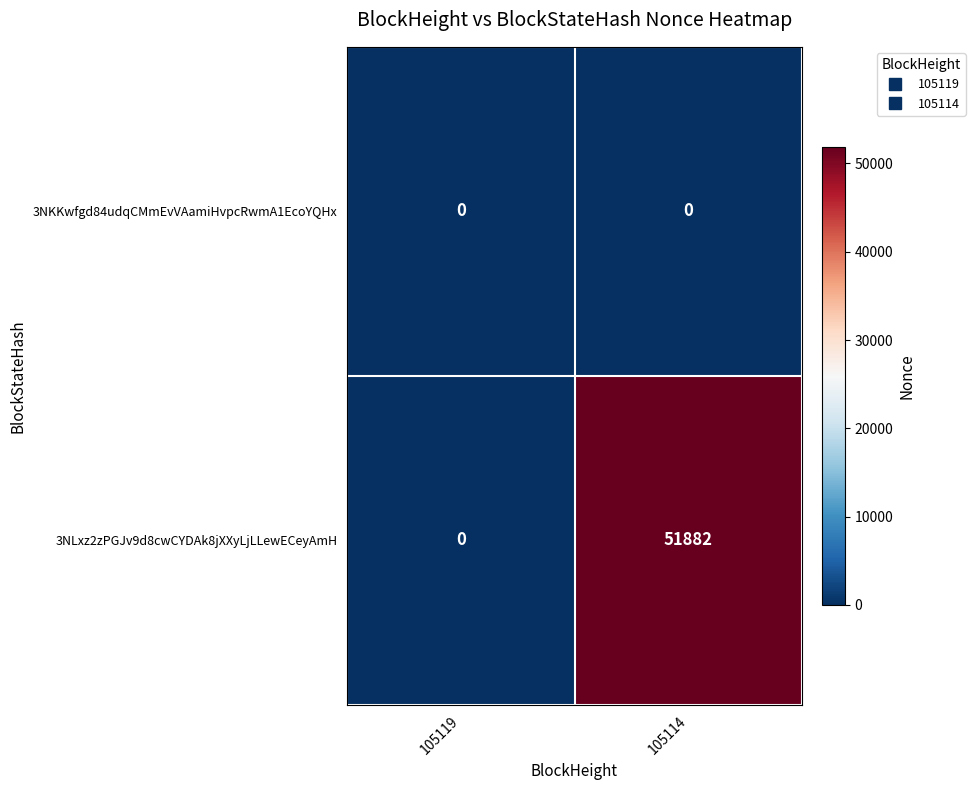

At which label is 3NLxz2zPGJv9d8cwCYDAk8jXXyLjLLewECeyAmH closest to 25941?

105119